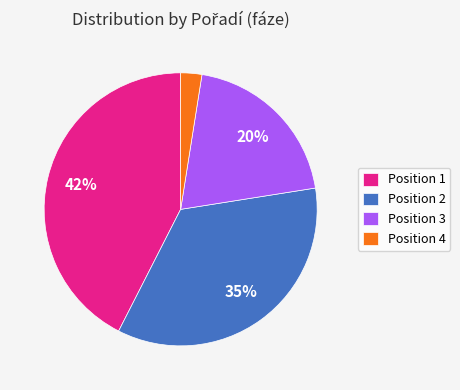

Is there a majority slice in this chart?

No